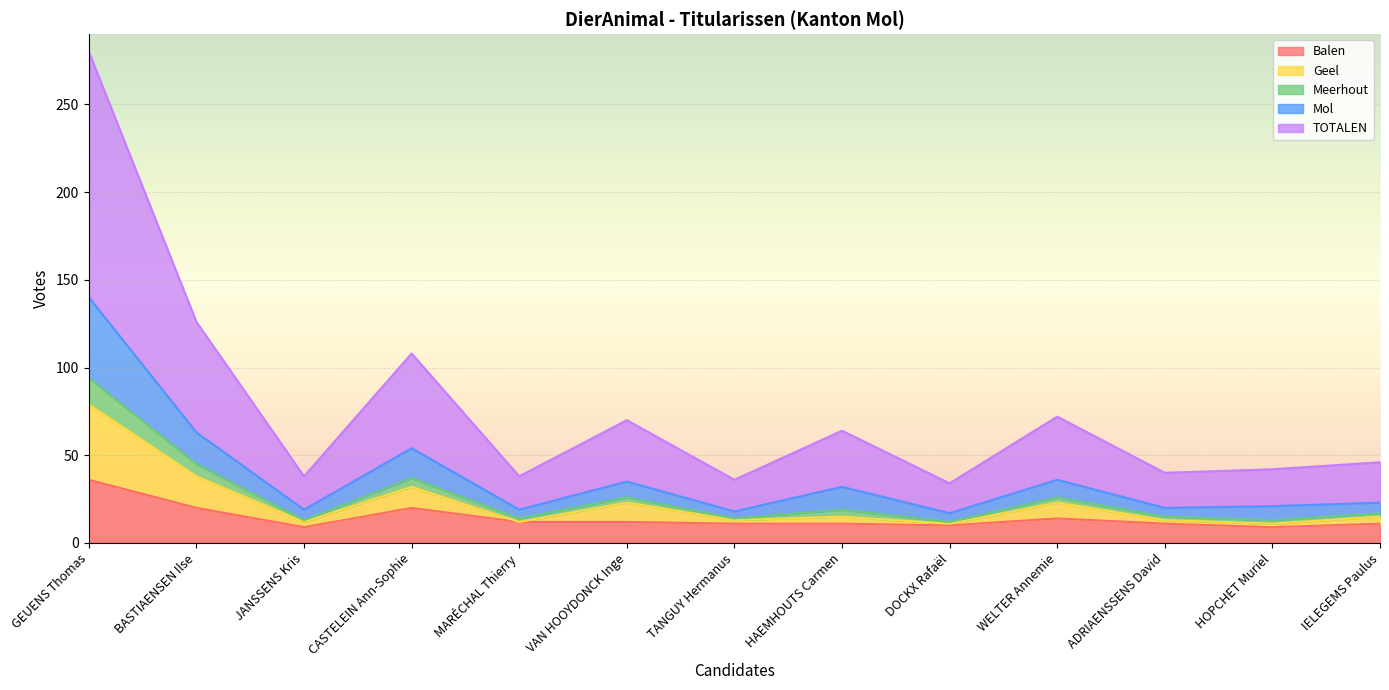

At which category is the sum across all series the highest?

GEUENS Thomas